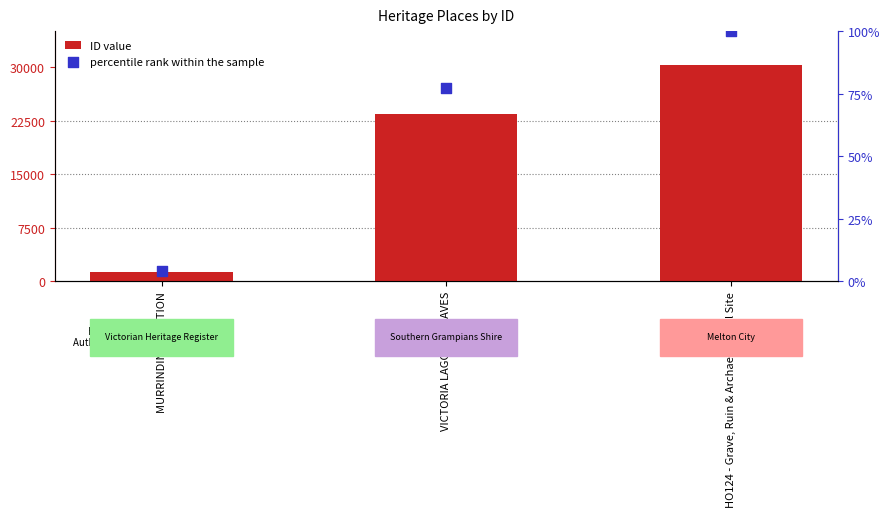

Which series has the widest spread of Y values?

ID value